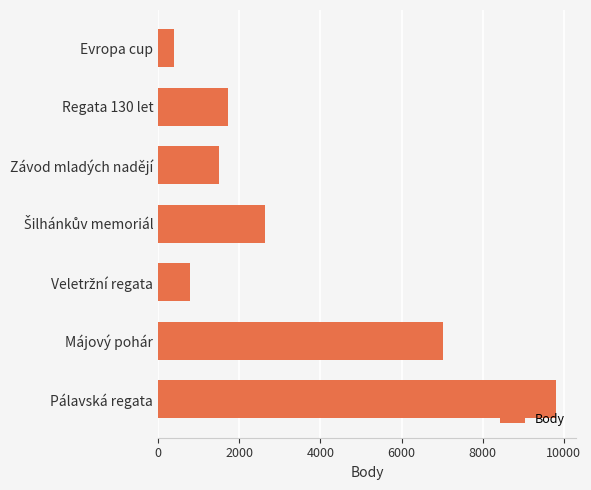

How many data points does each series have?

7